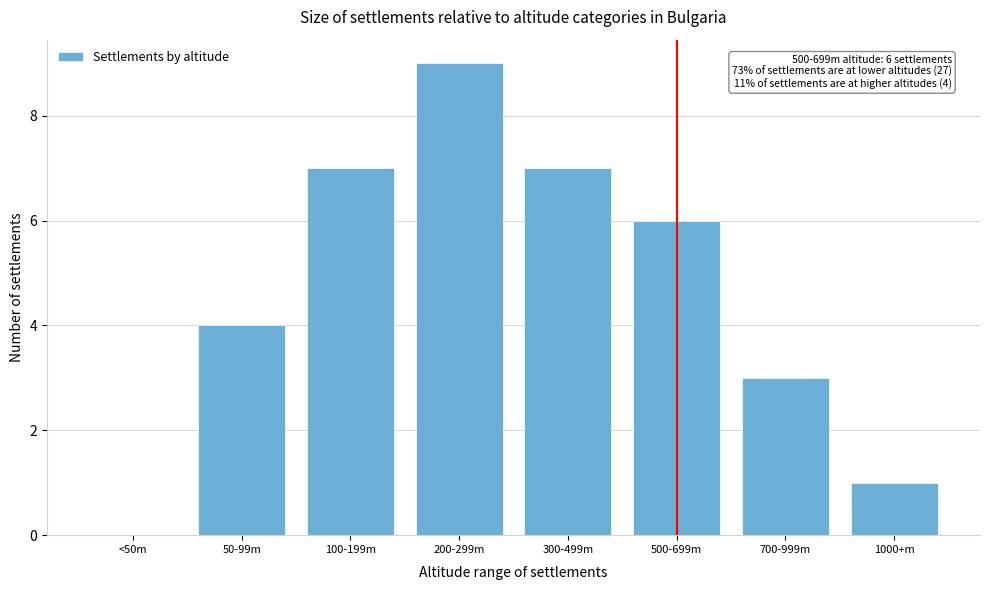

Reading right to left, extract all data points from this chart.

1000+m=1	700-999m=3	500-699m=6	300-499m=7	200-299m=9	100-199m=7	50-99m=4	<50m=0